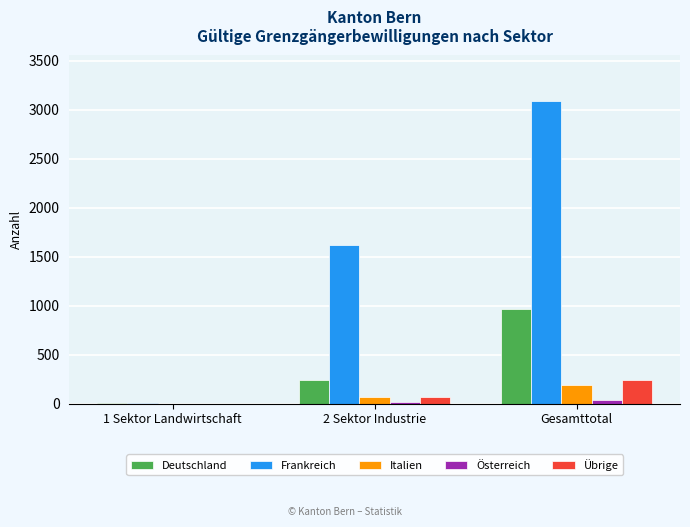

How many distinct data groups are displayed?

5